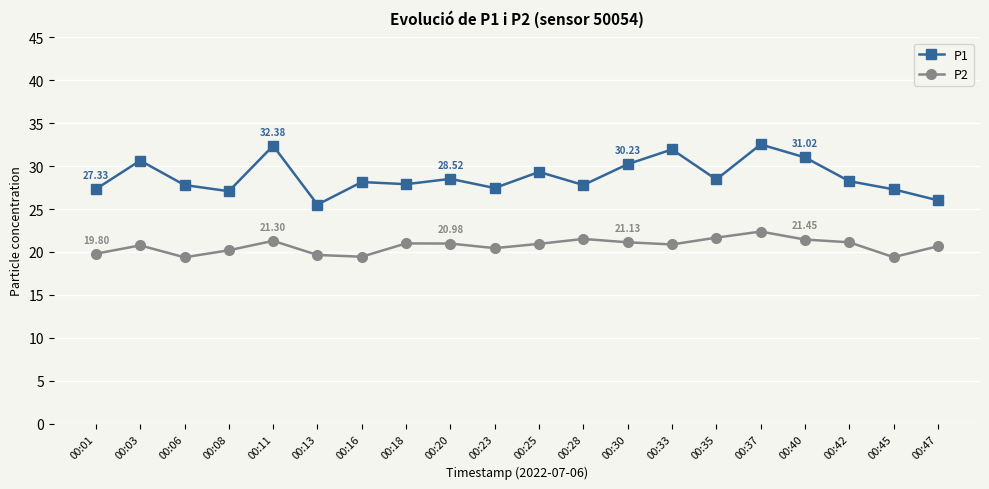

True or false: P2 and P1 cross at least once.

False